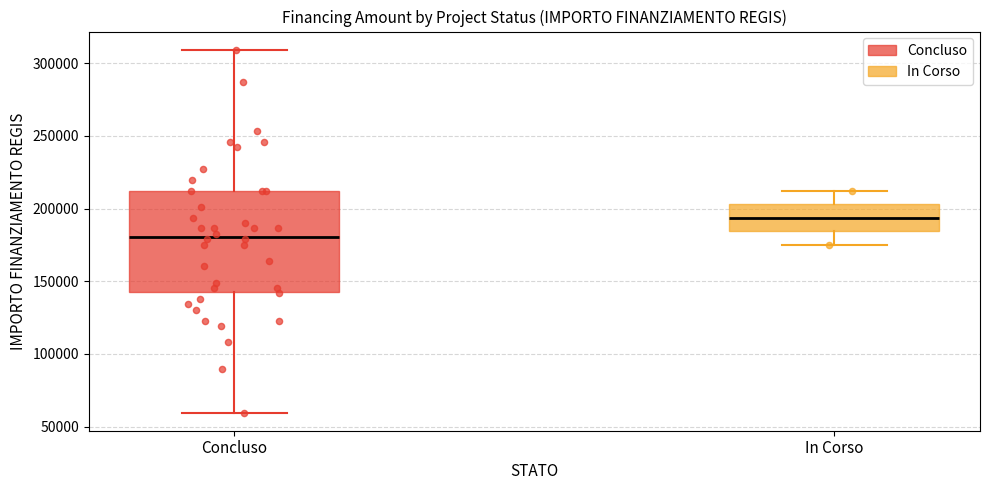

Reading left to right, read every box against the y-axis: the position of its median line, the range the box covers, and the ends of its whiskers. The values are not printed on the chart, so give them approximately, as read against the axis.

Concluso: median 180000, box 145000 to 210000, whiskers 60000 to 310000
In Corso: median 195000, box 185000 to 205000, whiskers 175000 to 210000